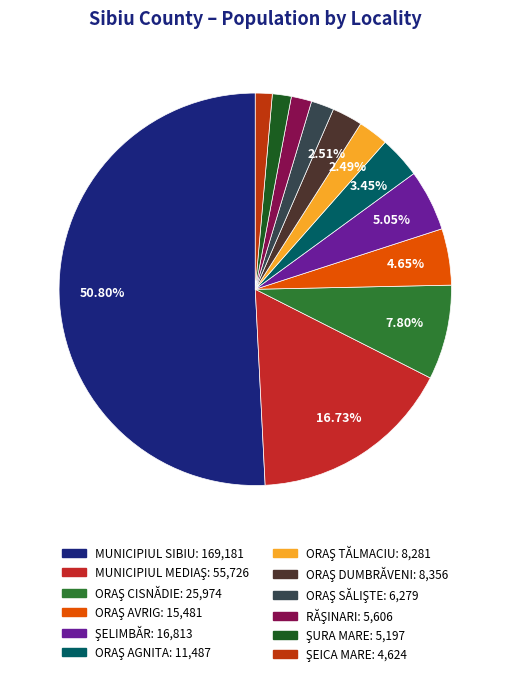

To the nearest percent, what is the difference between the ORAŞ SĂLIŞTE and ŞELIMBĂR slice percentages?

3%